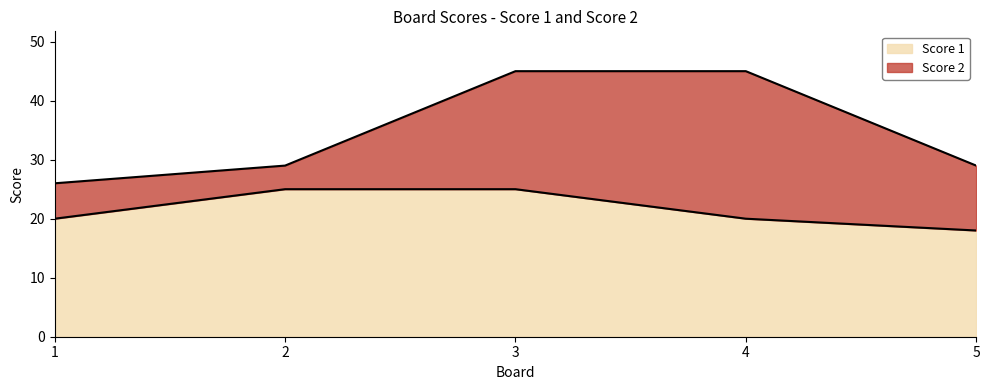

Reading left to right, what are all the values shown in this chart?

20	25	25	20	18